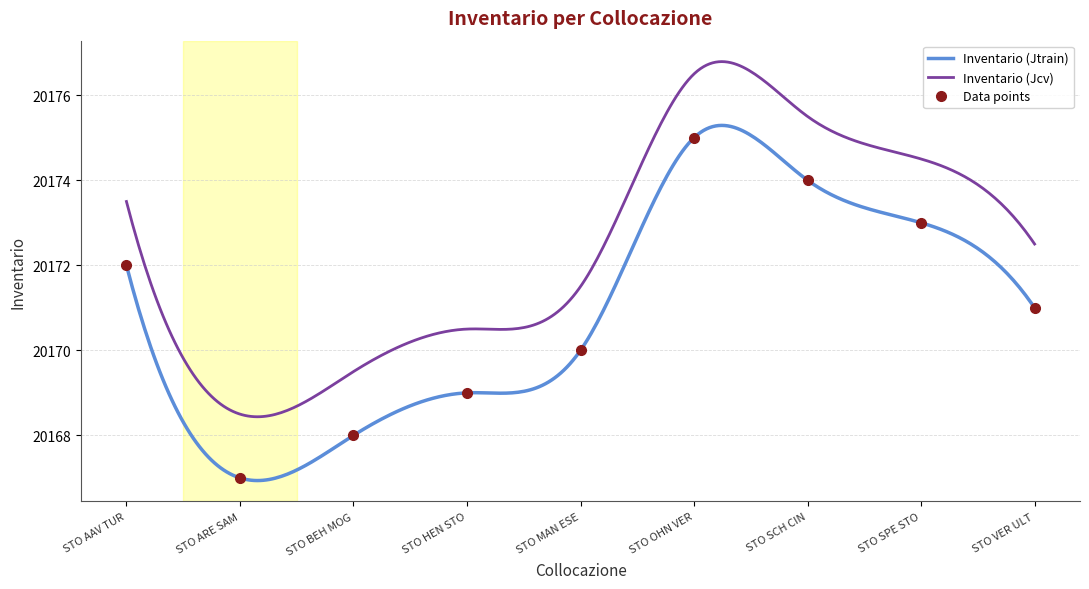

At which category does the chart reach its minimum across all series?

STO ARE SAM